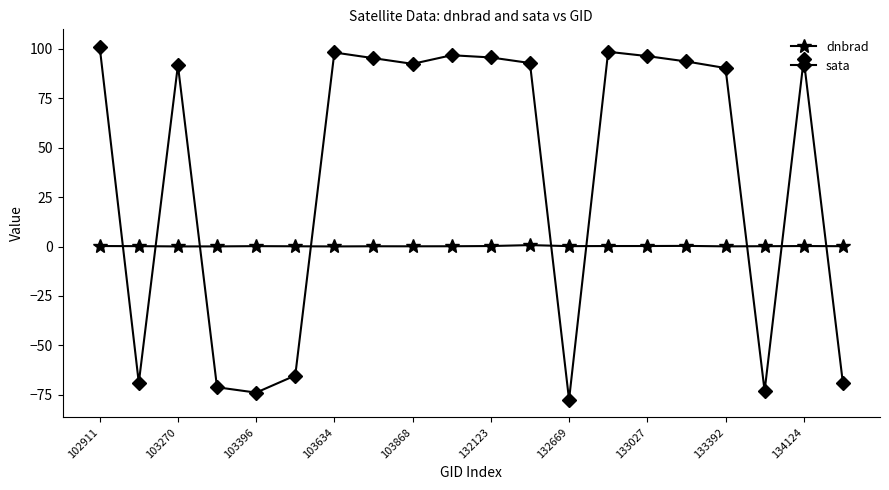

List the series in order of their peak value, lowest first.

dnbrad, sata